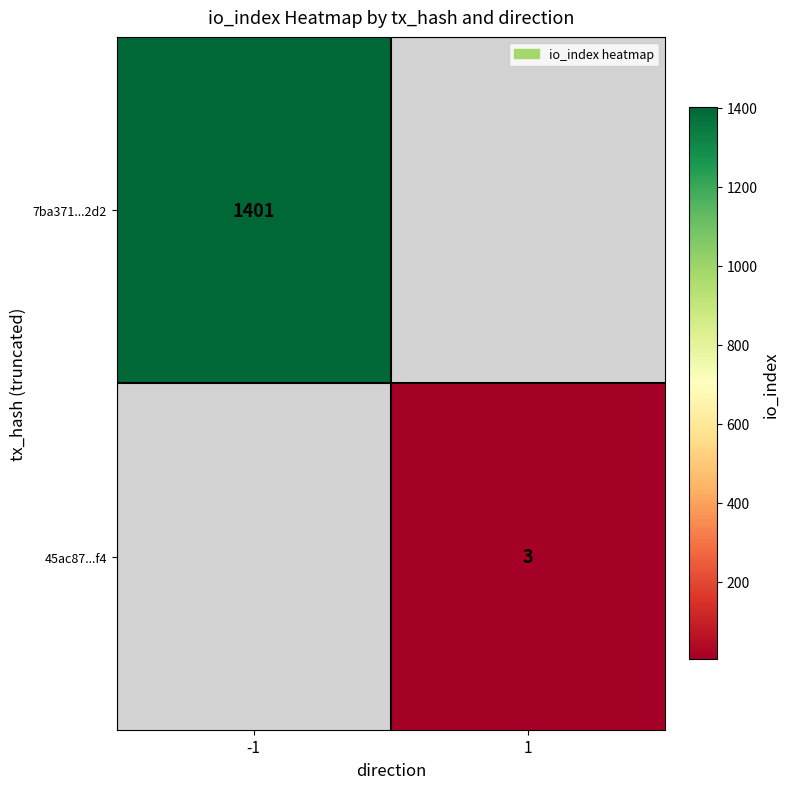

True or false: 7ba371...2d2 has a value of 1401 at -1.

True